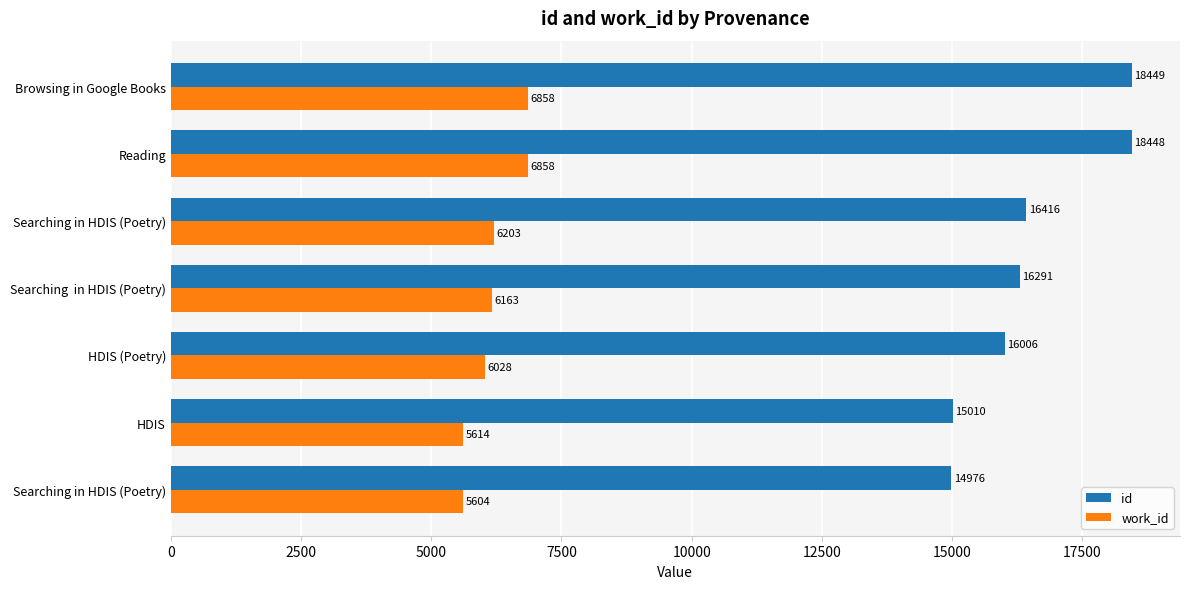

What are all the series names shown in the legend?

id, work_id